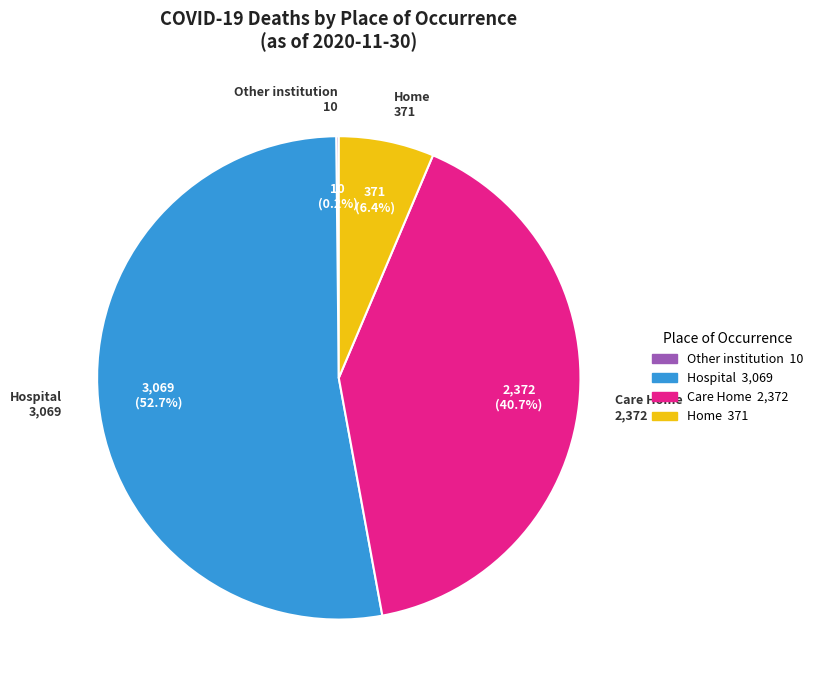

What percentage is NOT represented by Home?

93.6%